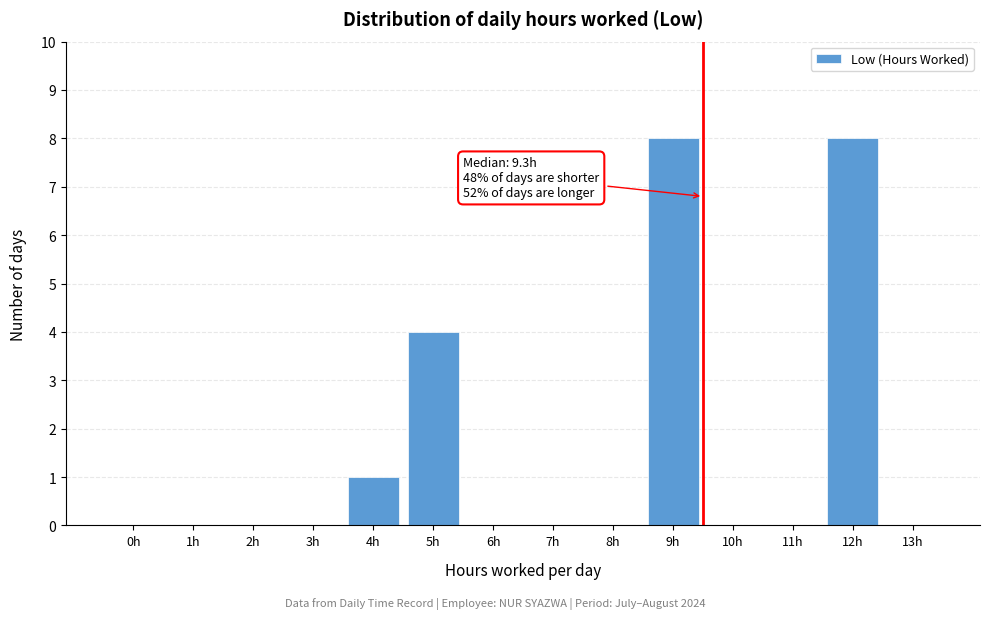

Reading left to right, what are all the values shown in this chart?

0h=0	1h=0	2h=0	3h=0	4h=1	5h=4	6h=0	7h=0	8h=0	9h=8	10h=0	11h=0	12h=8	13h=0